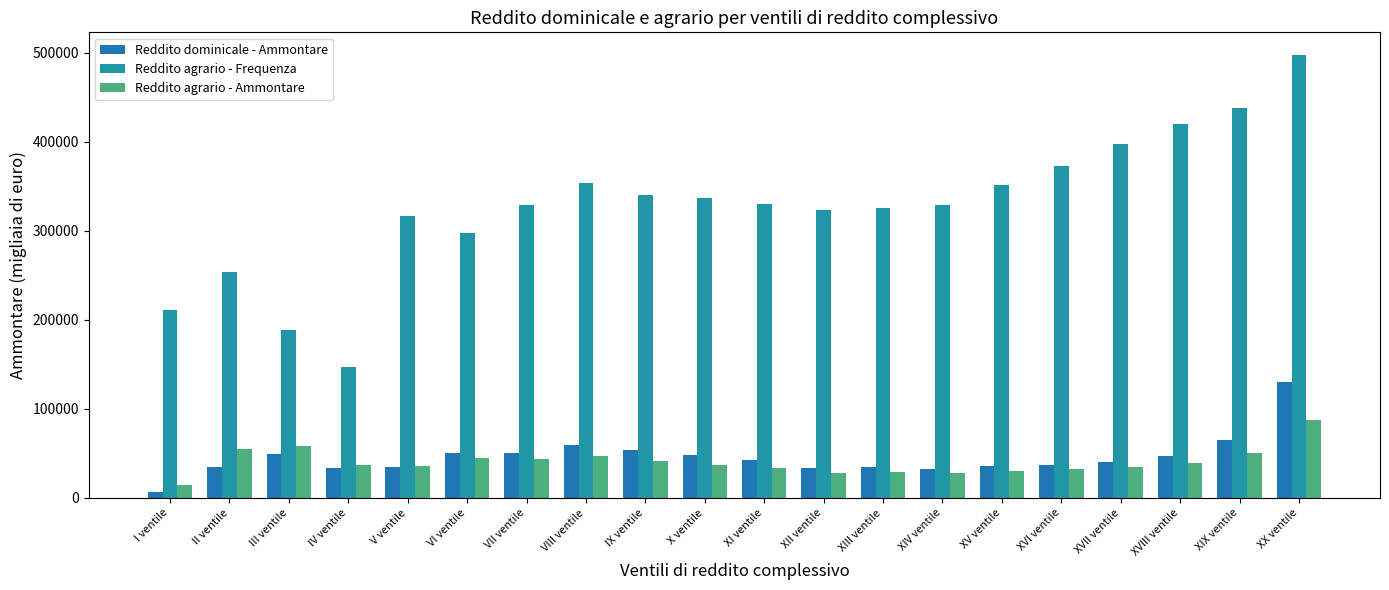

List the labels in order of Reddito dominicale - Ammontare value, largest first.

XX ventile, XIX ventile, VIII ventile, IX ventile, VI ventile, VII ventile, III ventile, X ventile, XVIII ventile, XI ventile, XVII ventile, XVI ventile, XV ventile, II ventile, V ventile, XIII ventile, XII ventile, IV ventile, XIV ventile, I ventile